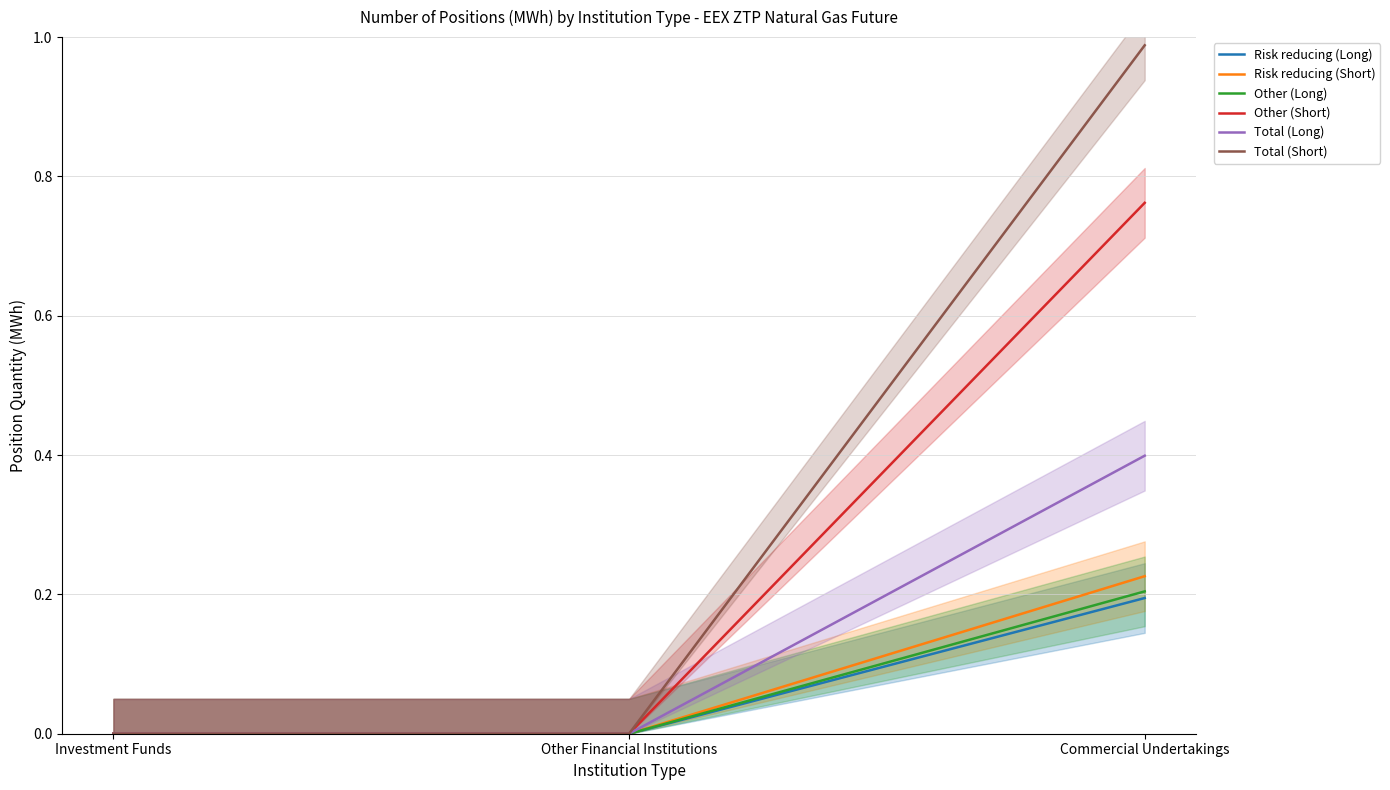

At how many categories does at least one series exceed 0?

1